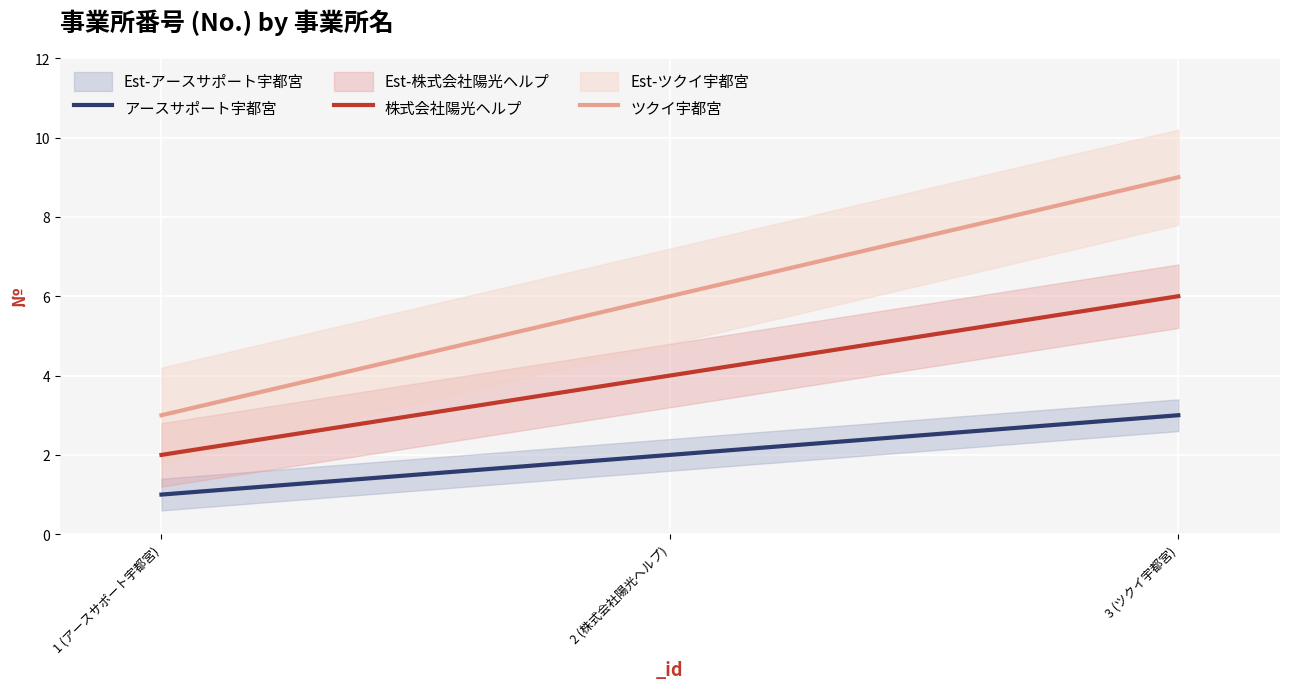

Does the chart display data point markers on the line(s)?

No